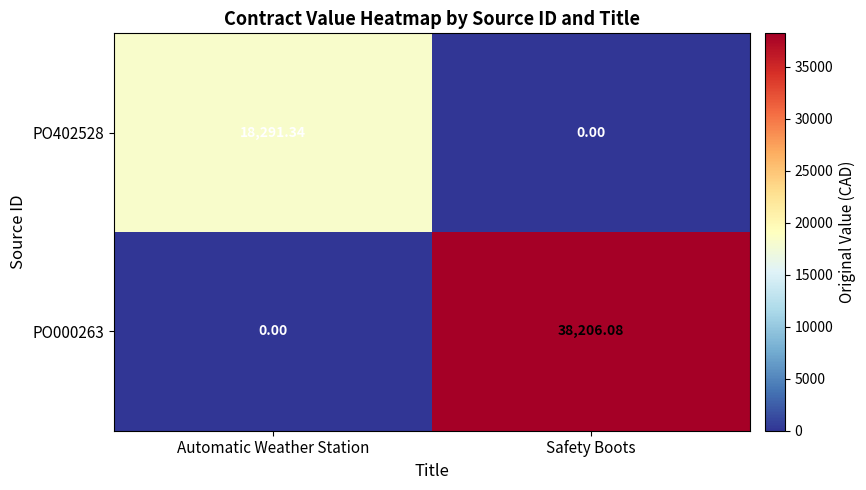

Where is PO402528 nearest to the value 9145?

Safety Boots